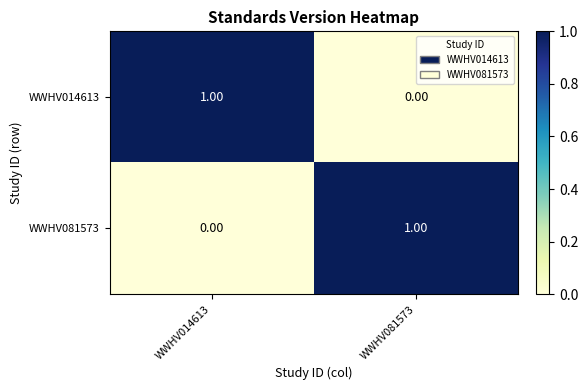

Is the value of WWHV014613 at WWHV081573 greater than the value of WWHV081573 at WWHV081573?

No